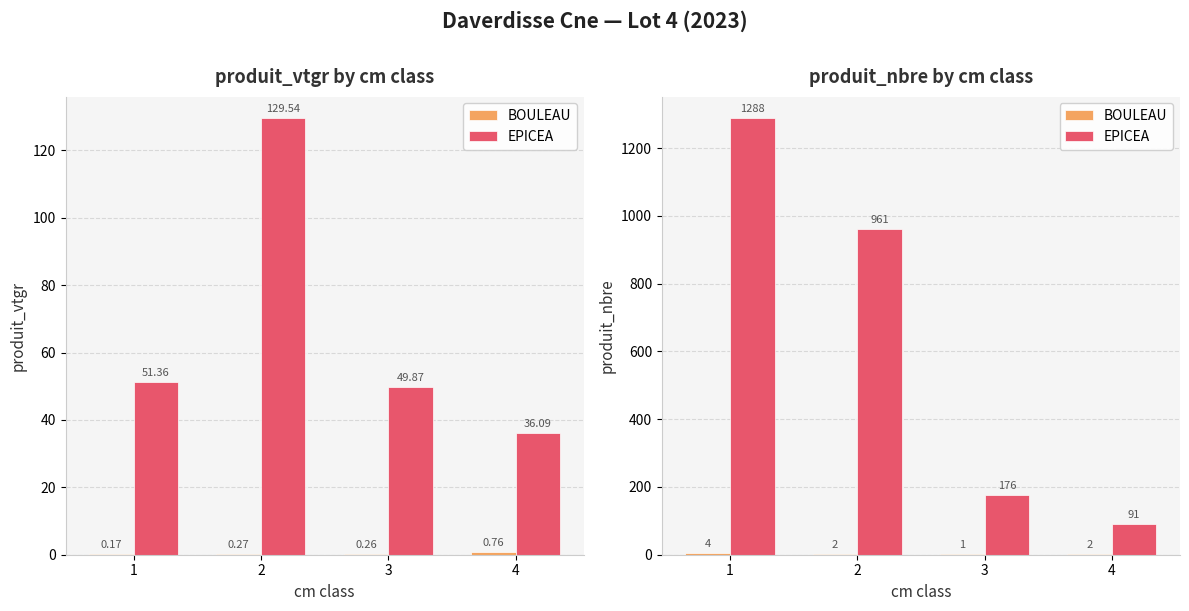

What is the value of the BOULEAU bar at the 2nd from the left?

2